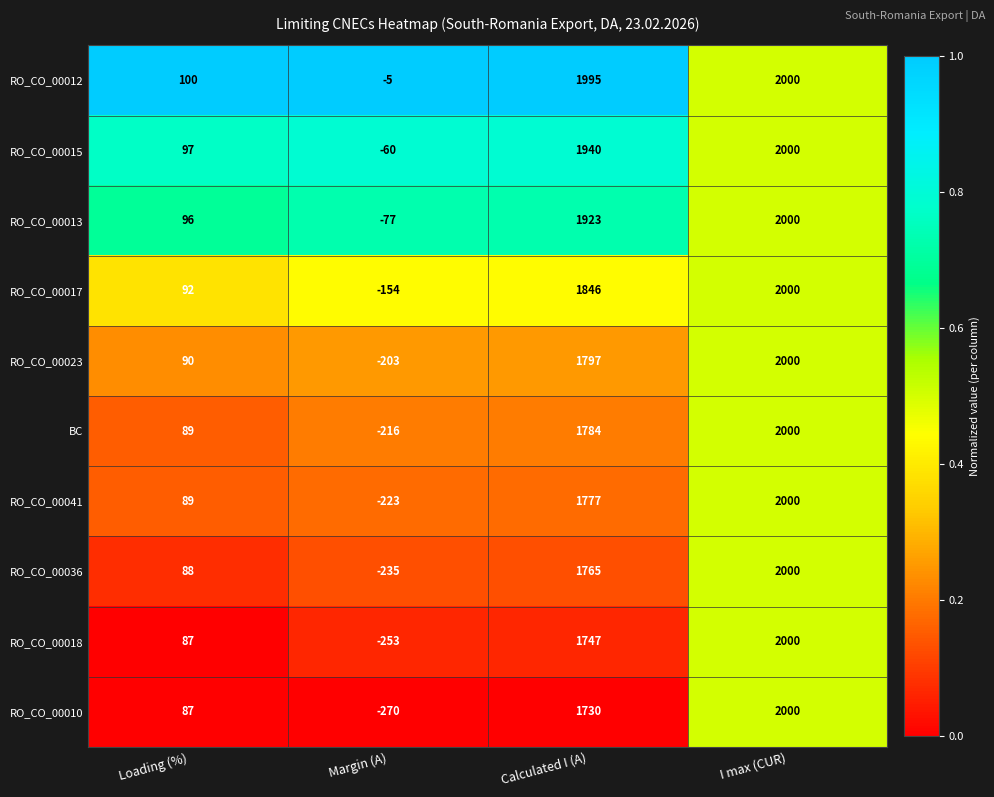

What is the sum of all RO_CO_00010 values?

3547